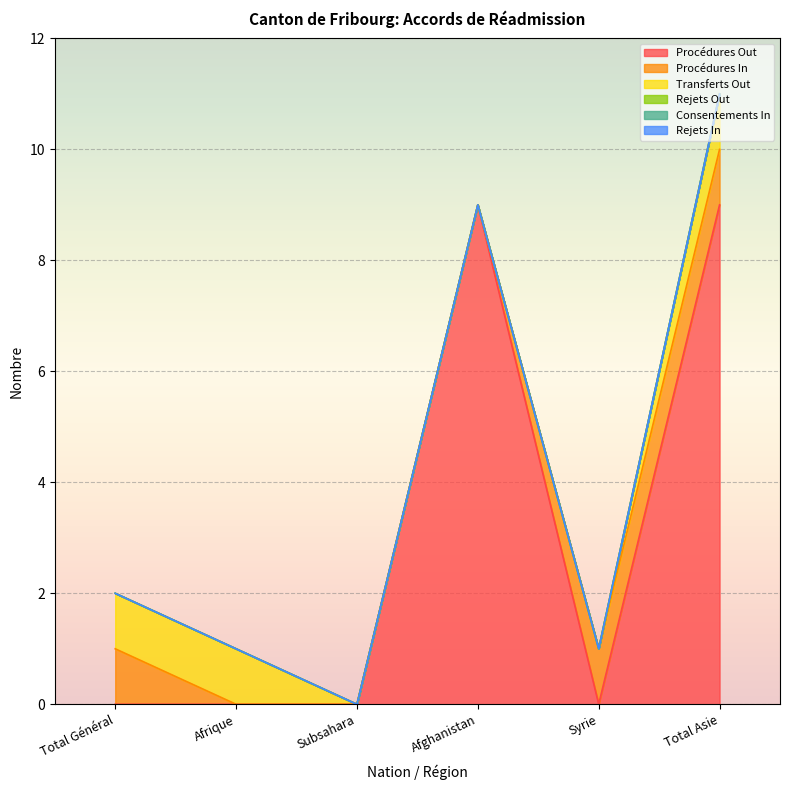

True or false: Consentements In and Procédures In intersect in this chart.

False